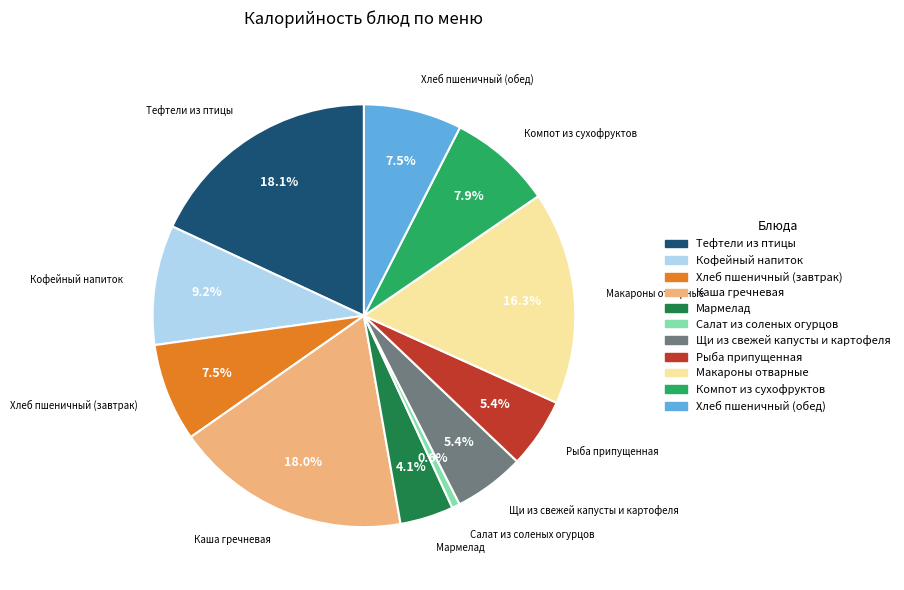

Which has a higher value, Хлеб пшеничный (завтрак) or Салат из соленых огурцов?

Хлеб пшеничный (завтрак)